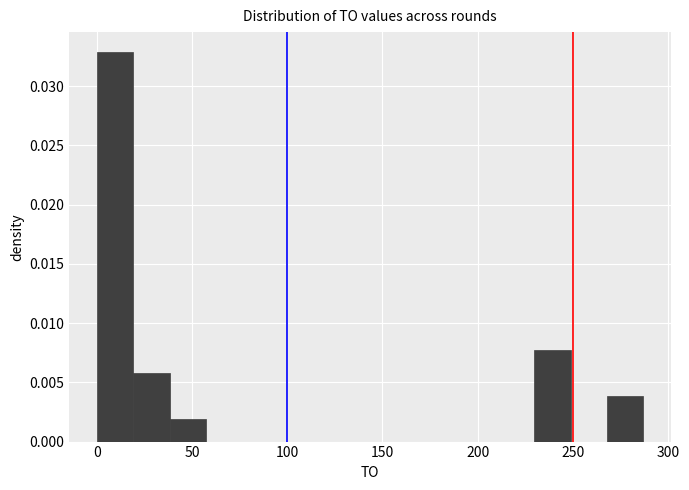

Around what value on the x-axis is the tallest bar? Give the approximate position of its centre, as read against the axis.

10